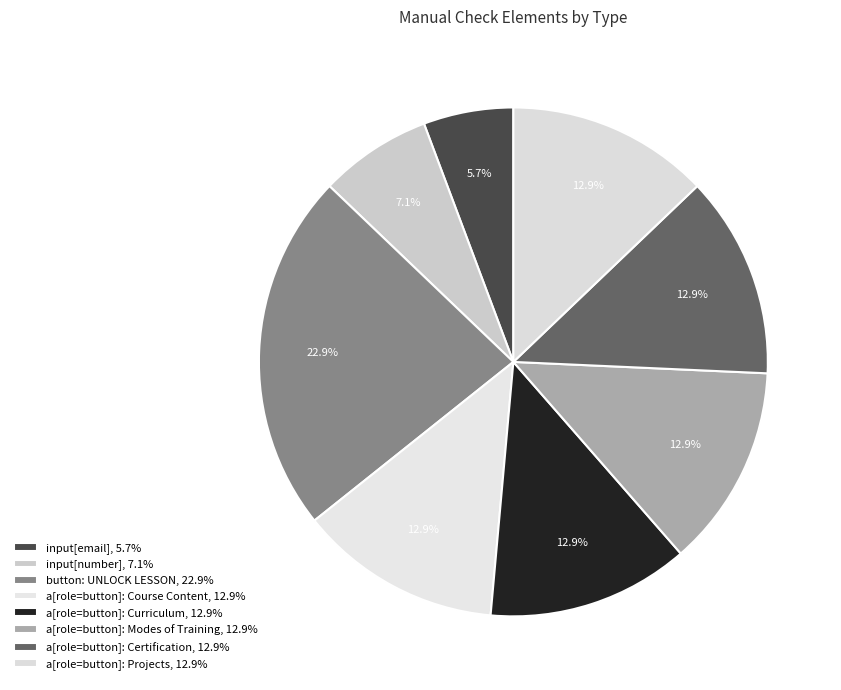

Count the number of slices in the pie.

8